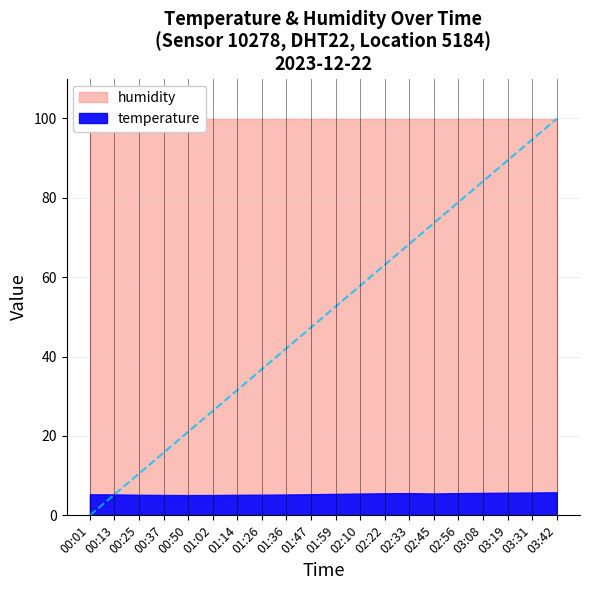

Is it true that temperature equals 1.5 at 00:25?

False